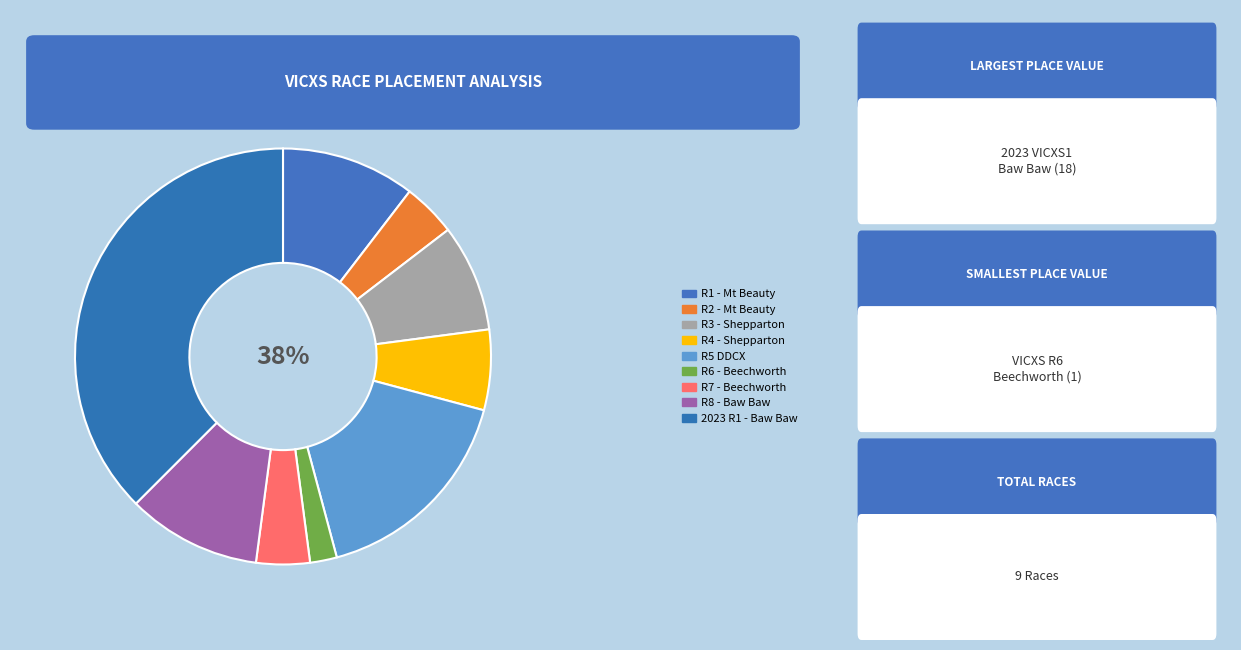

To the nearest percent, what is the difference between the 2022 VICXS R2 - Mt Beauty and VICXS R6 - Beechworth Mud Wars slice percentages?

2%